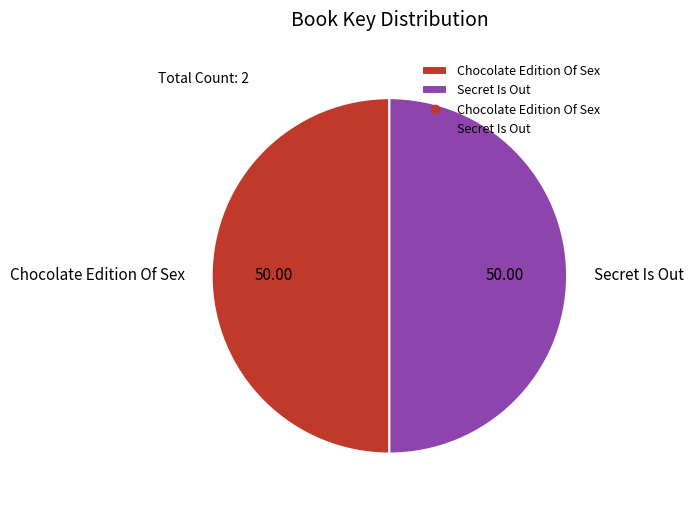

What is the ratio of the value at Secret Is Out to the value at Chocolate Edition Of Sex?

1.0